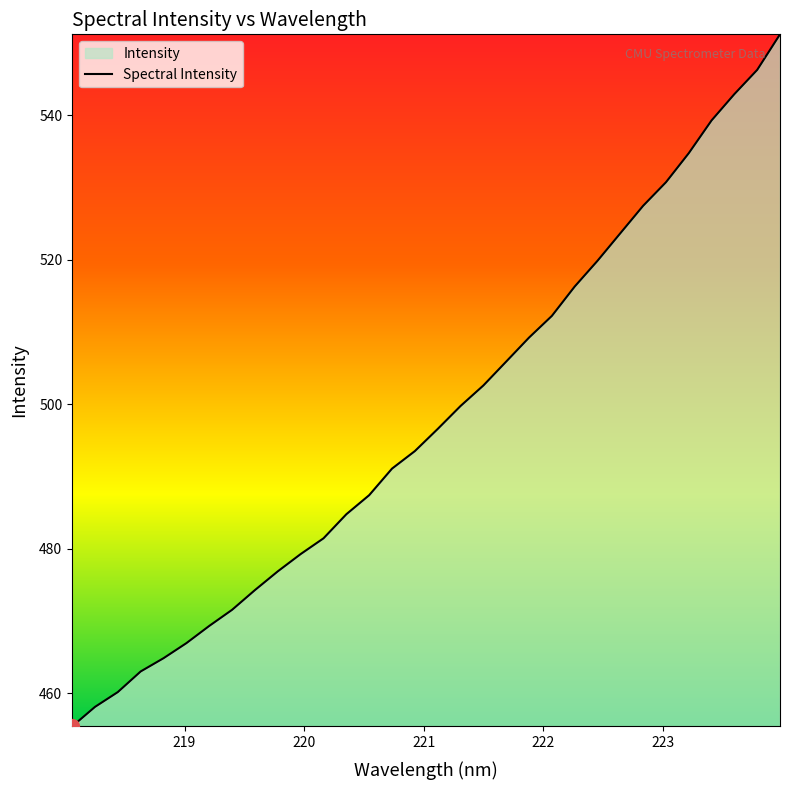

True or false: there are more than 2 points higher than both neighbors.

False